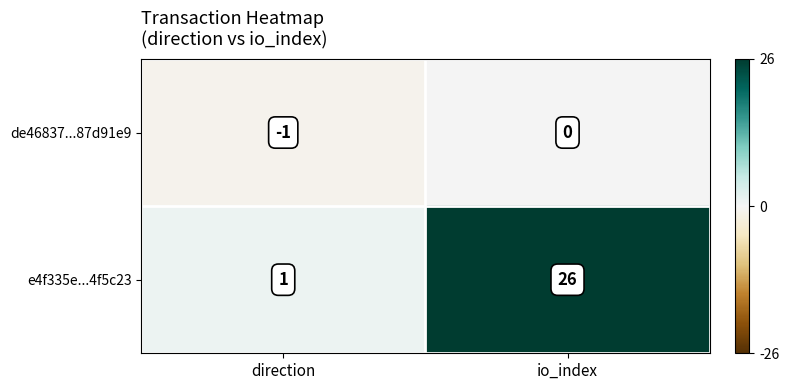

What is the smallest value displayed?

-1